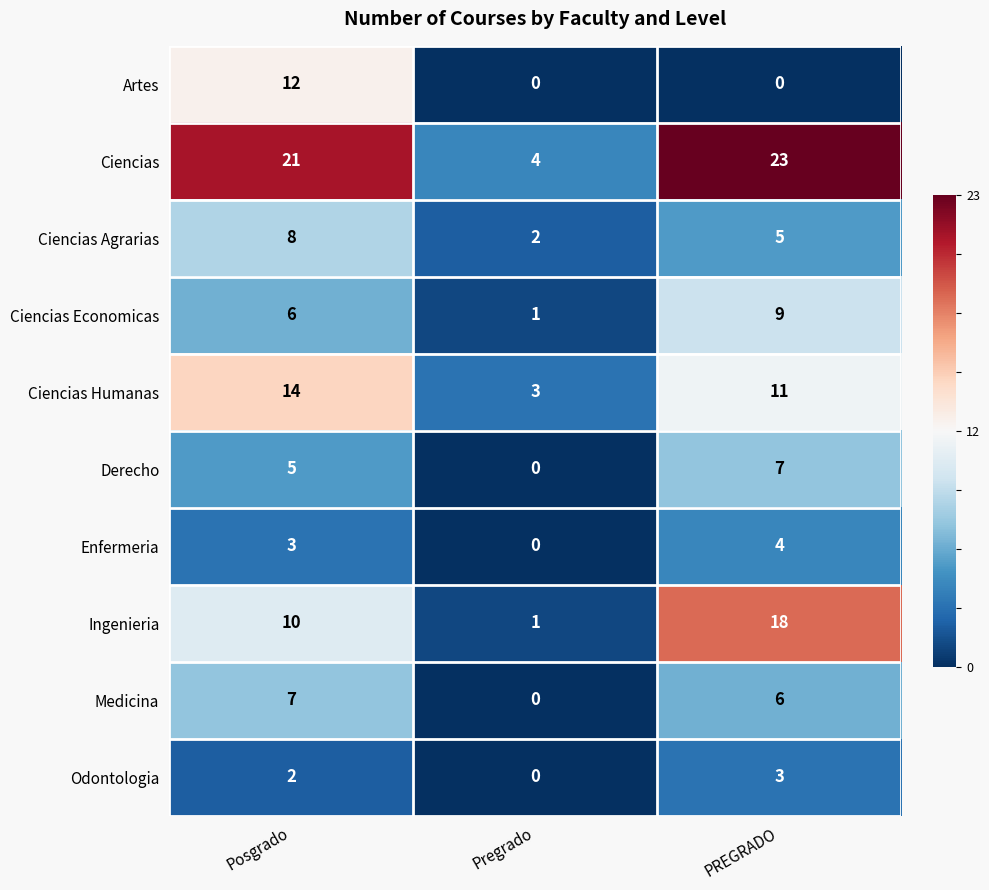

What is the total value across all series at PREGRADO?

86